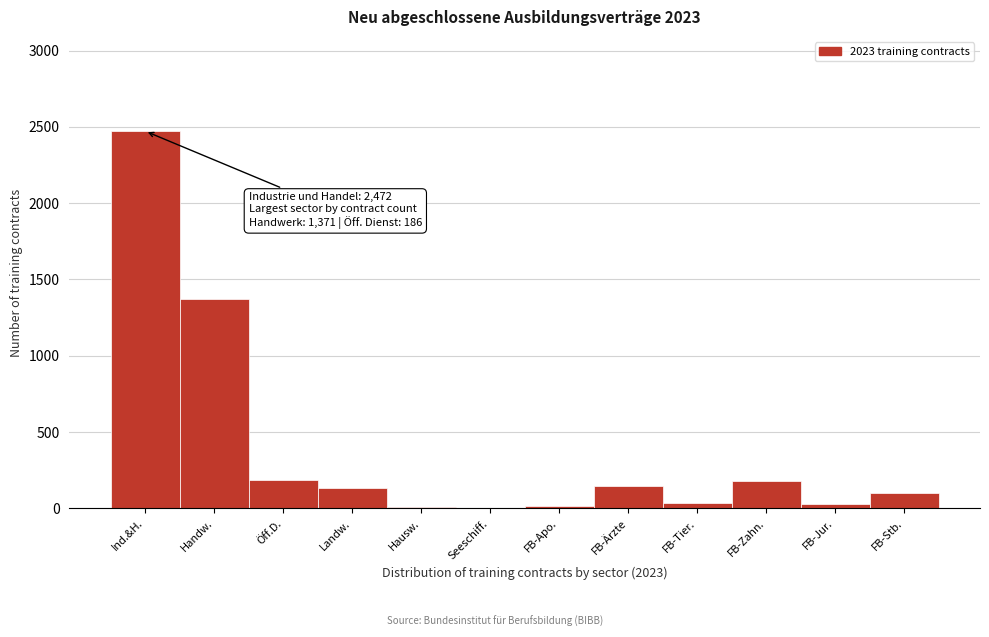

What is the maximum value shown in the chart?

2472